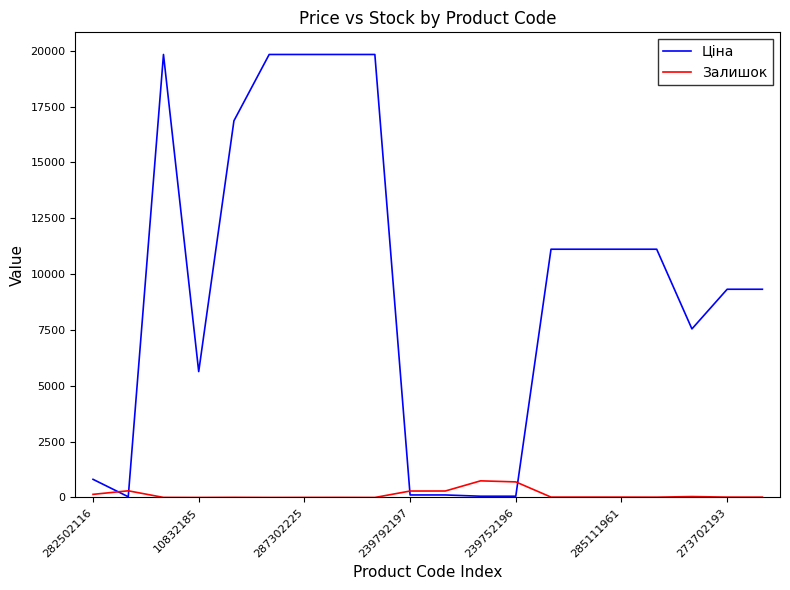

List the series in order of their overall mean, highest first.

Ціна, Залишок